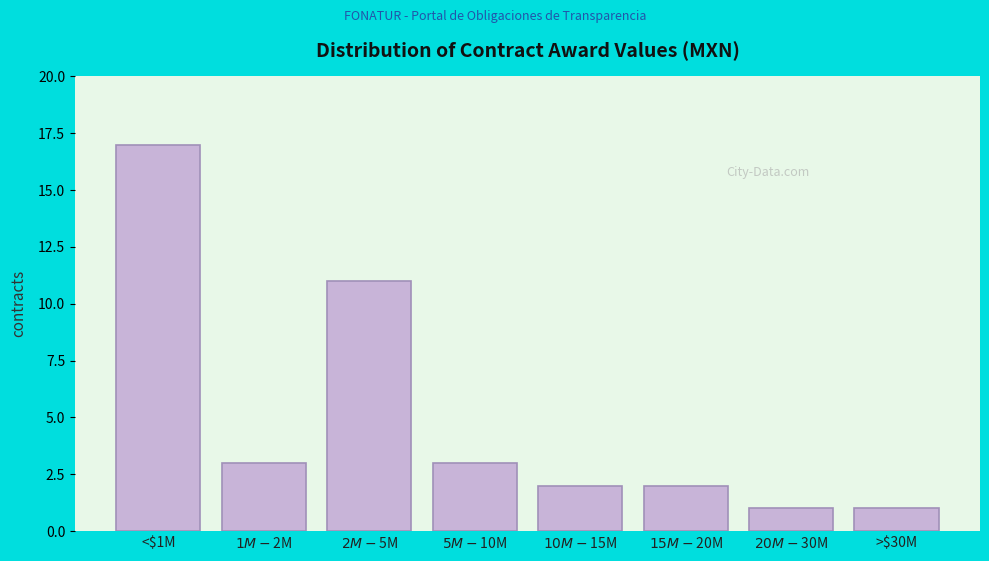

Reading left to right, transcribe all the data shown in this chart.

17	3	11	3	2	2	1	1